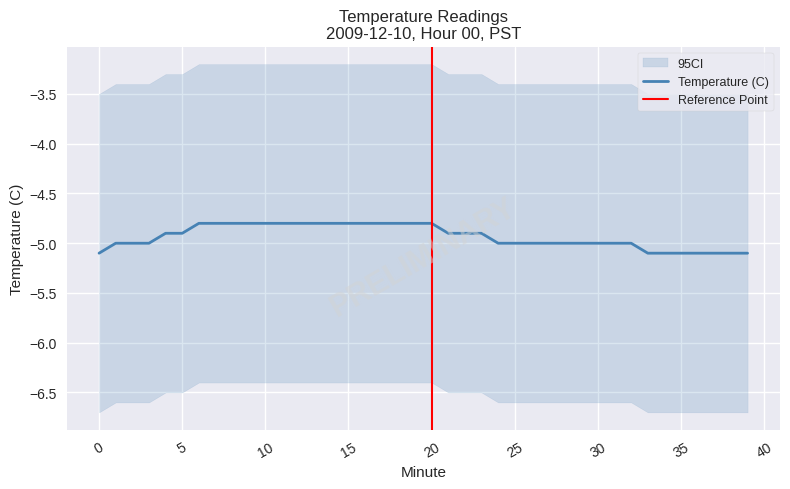

What is the greatest value displayed?

-4.8